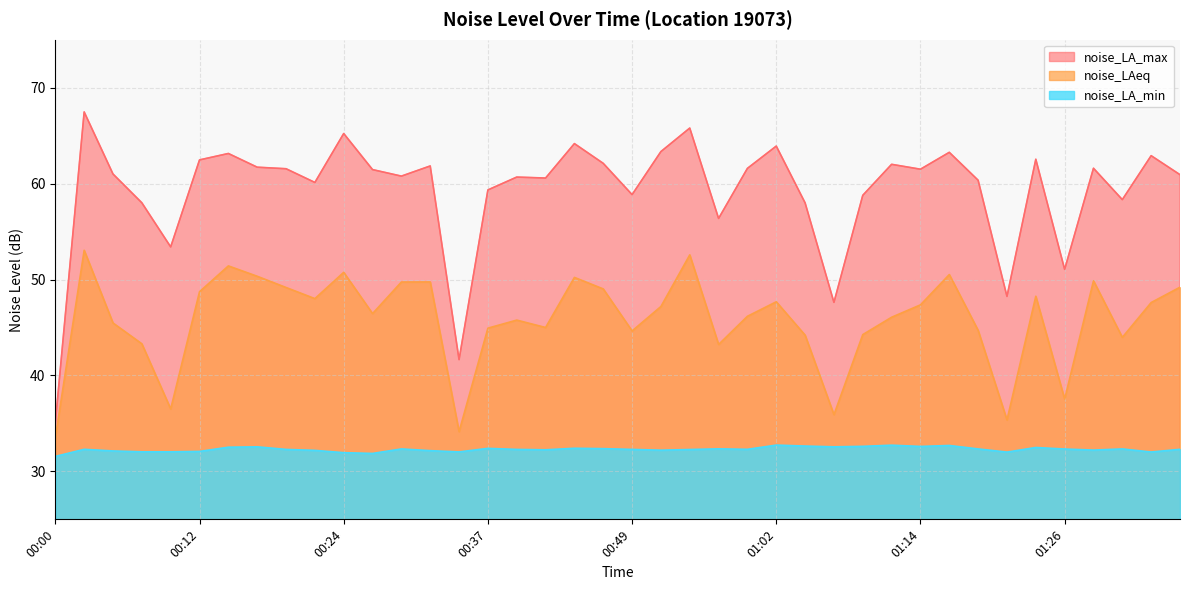

At which category is the sum across all series the highest?

00:02